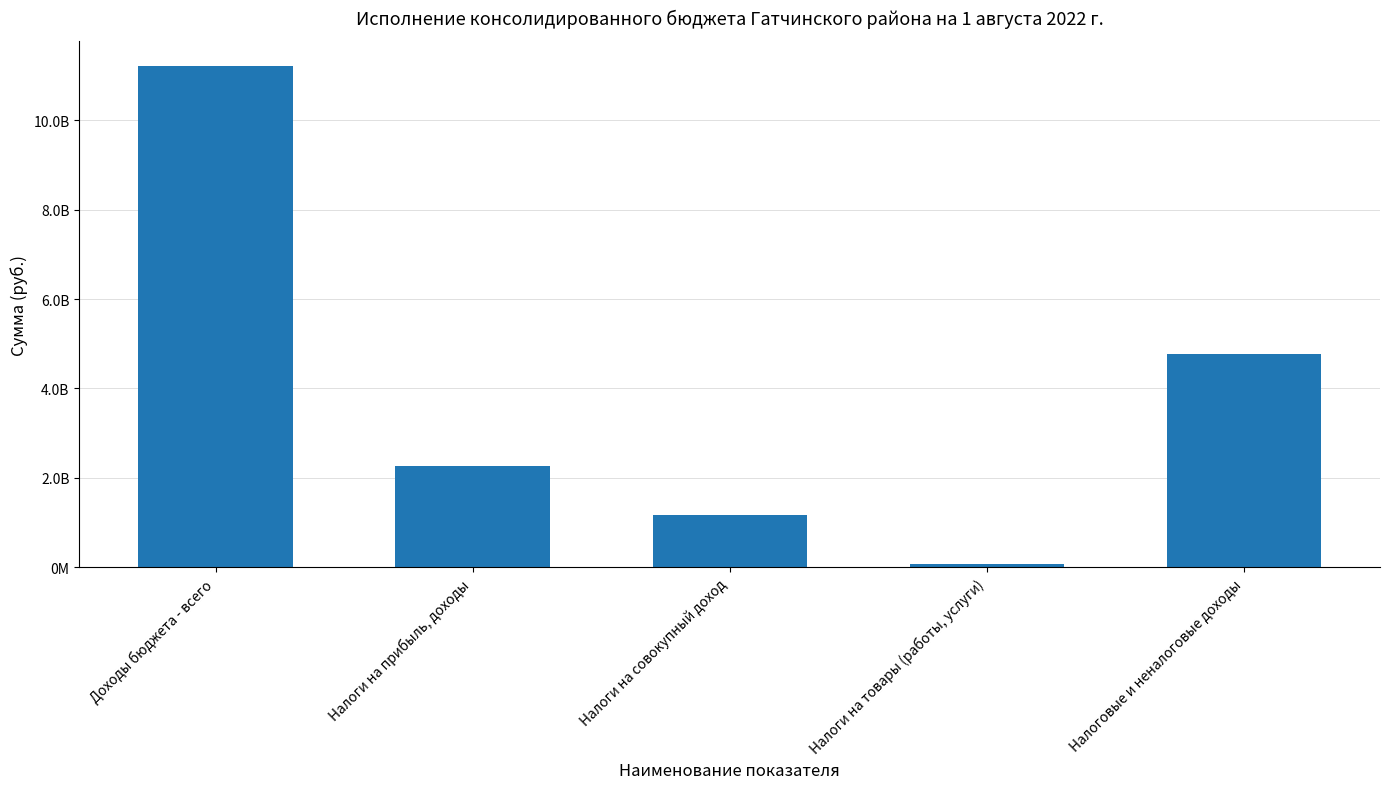

Rank the categories by value from lowest to highest.

Налоги на товары (работы, услуги), Налоги на совокупный доход, Налоги на прибыль, доходы, Налоговые и неналоговые доходы, Доходы бюджета - всего